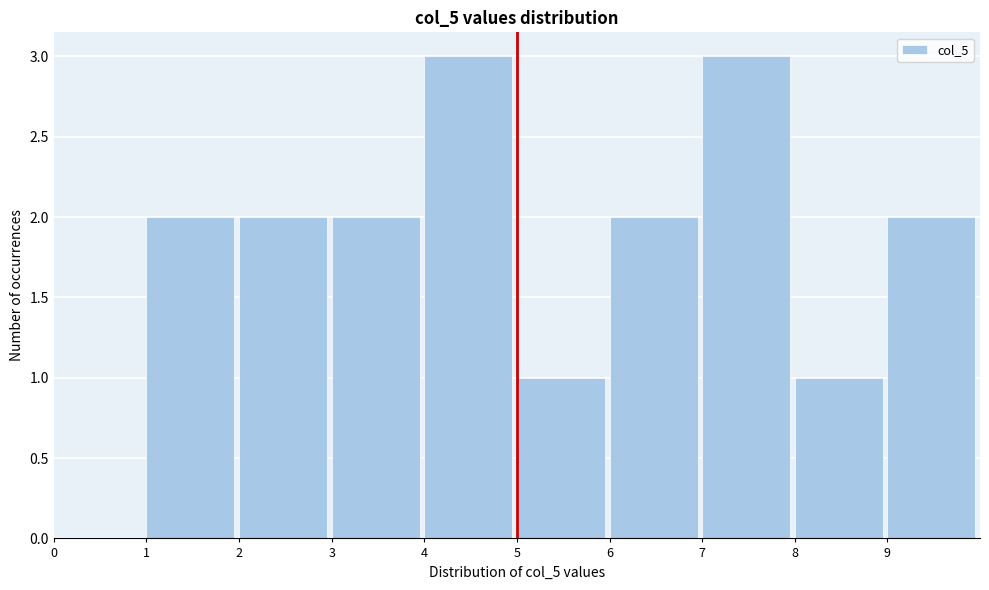

Reading left to right, list every bar in this chart as the range it spans on the x-axis followed by its height. The values are not printed on the chart, so give them approximately, as read against the axis.

0 to 1: 0
1 to 2: 2
2 to 3: 2
3 to 4: 2
4 to 5: 3
5 to 6: 1
6 to 7: 2
7 to 8: 3
8 to 9: 1
9 to 10: 2